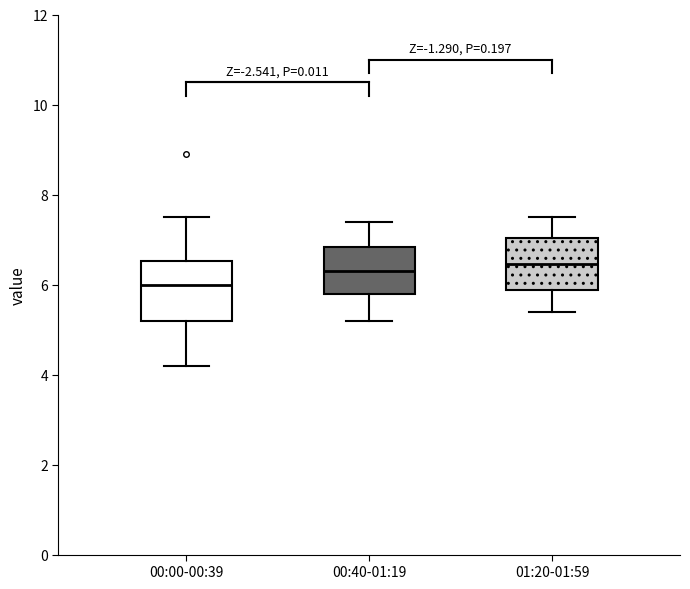

Where does the lower whisker of the box for 00:00-00:39 end on the y-axis? The values are not printed on the chart, so give them approximately, as read against the axis.

4.2